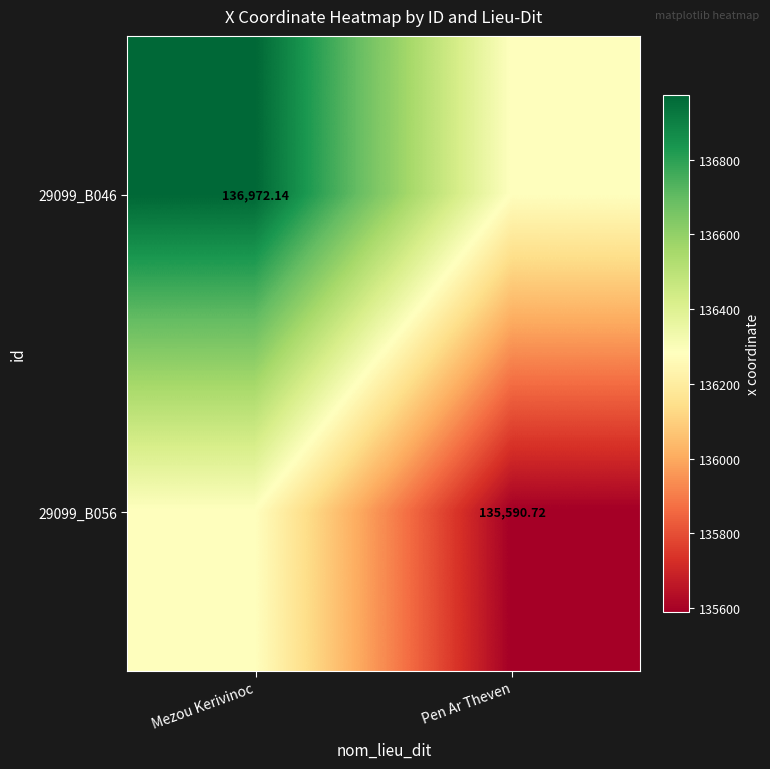

Between Pen Ar Theven and Mezou Kerivinoc, which is larger?

Mezou Kerivinoc